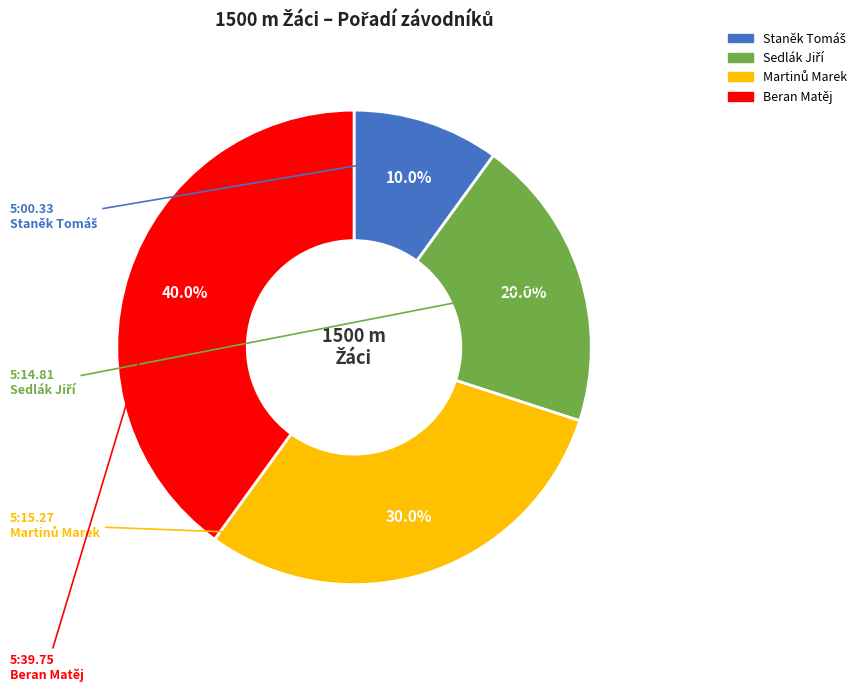

Is there any slice that represents more than half of the pie?

No